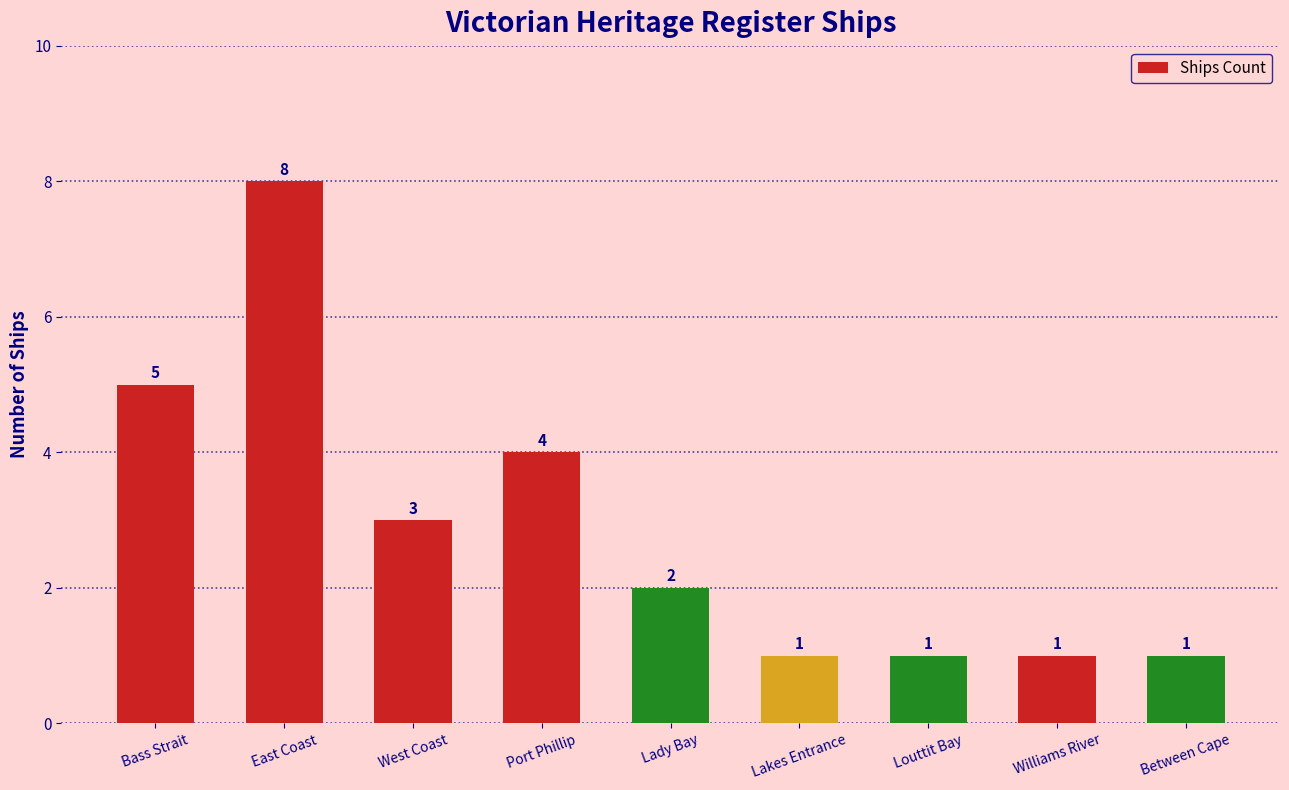

The chart shows a value of 1 at Between Cape. True or false?

True